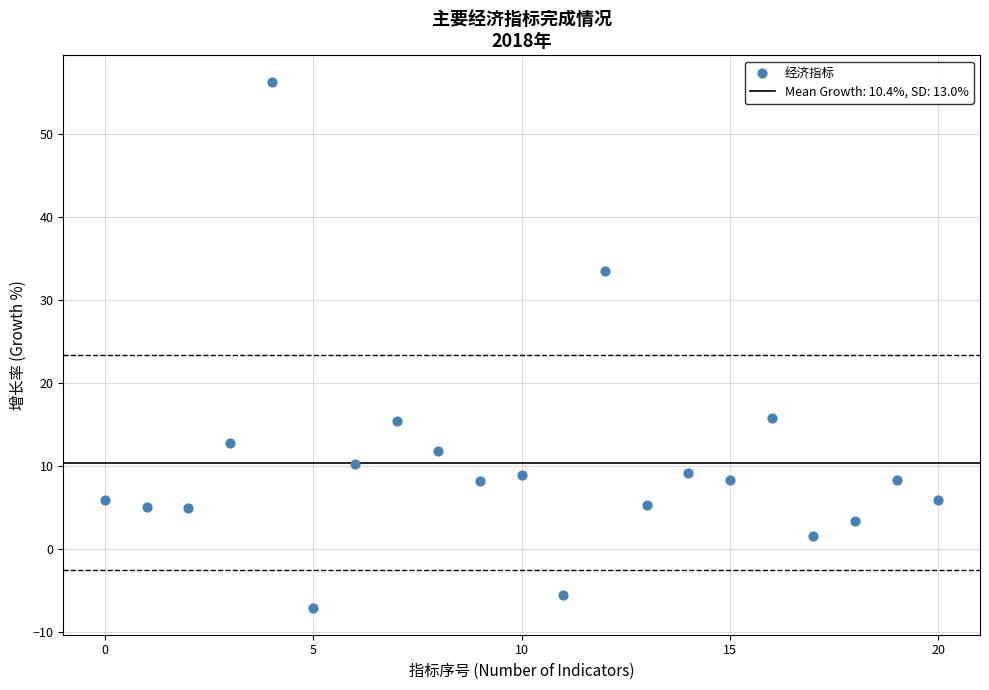

What is the range of Y values (max minus min)?

63.4